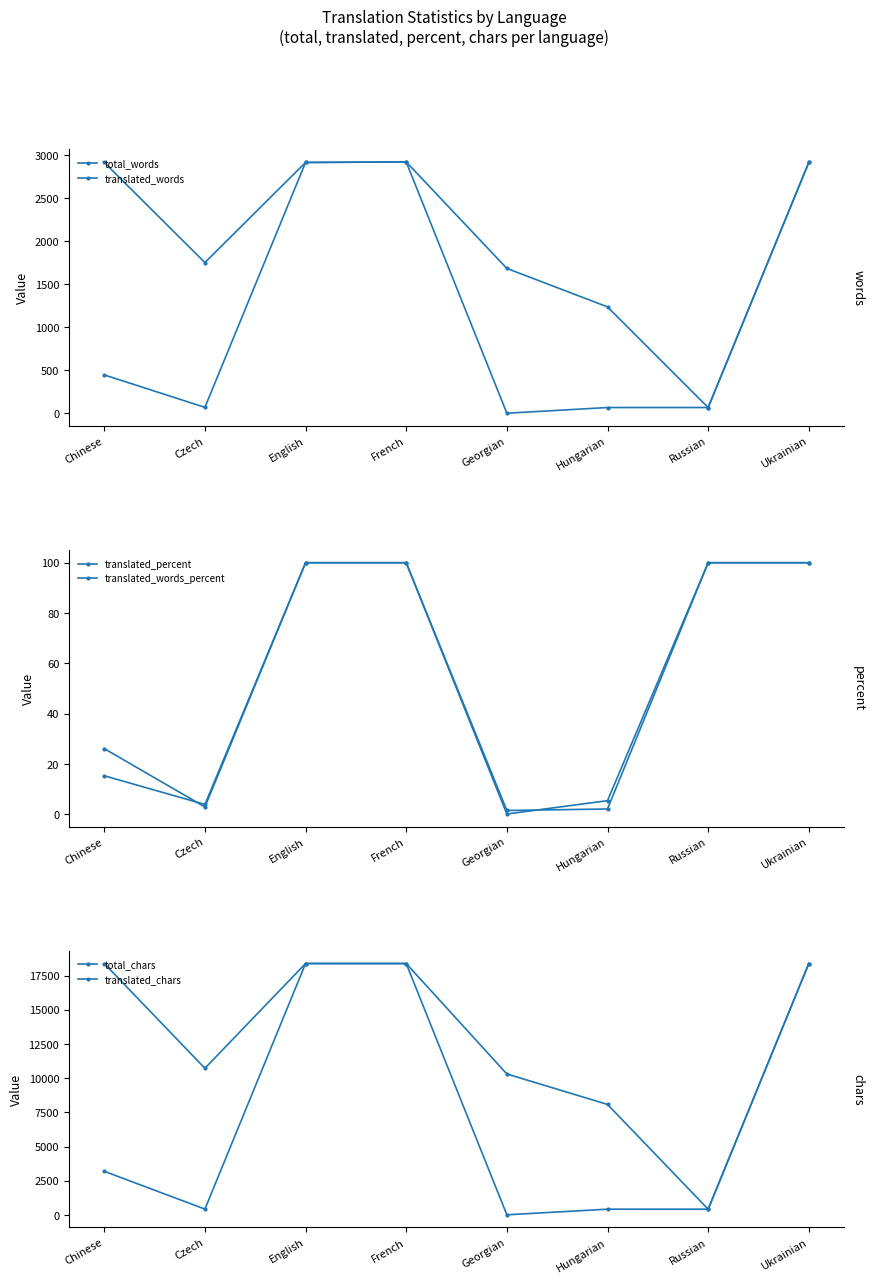

At which label does translated_percent reach its peak?

English